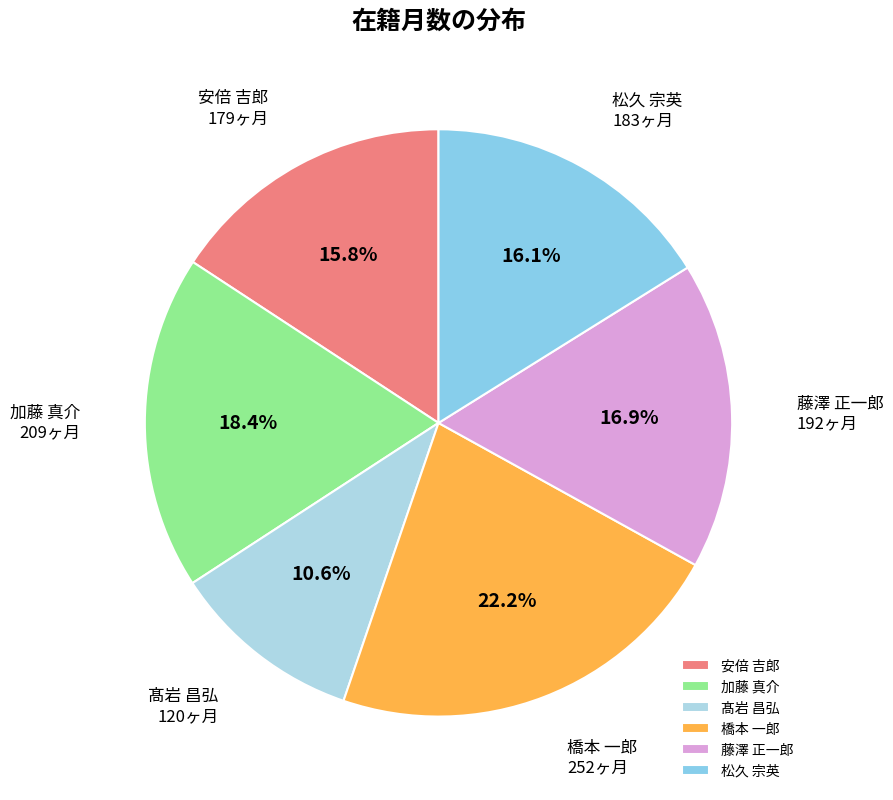

Approximately how many times larger is the value at 髙岩 昌弘 compared to 加藤 真介?

0.6